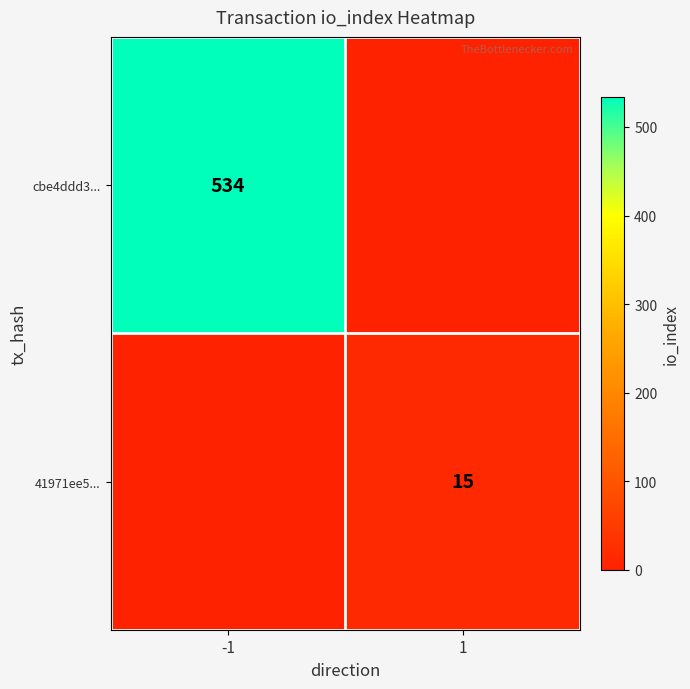

The 41971ee5... series shows 22 at 1. True or false?

False